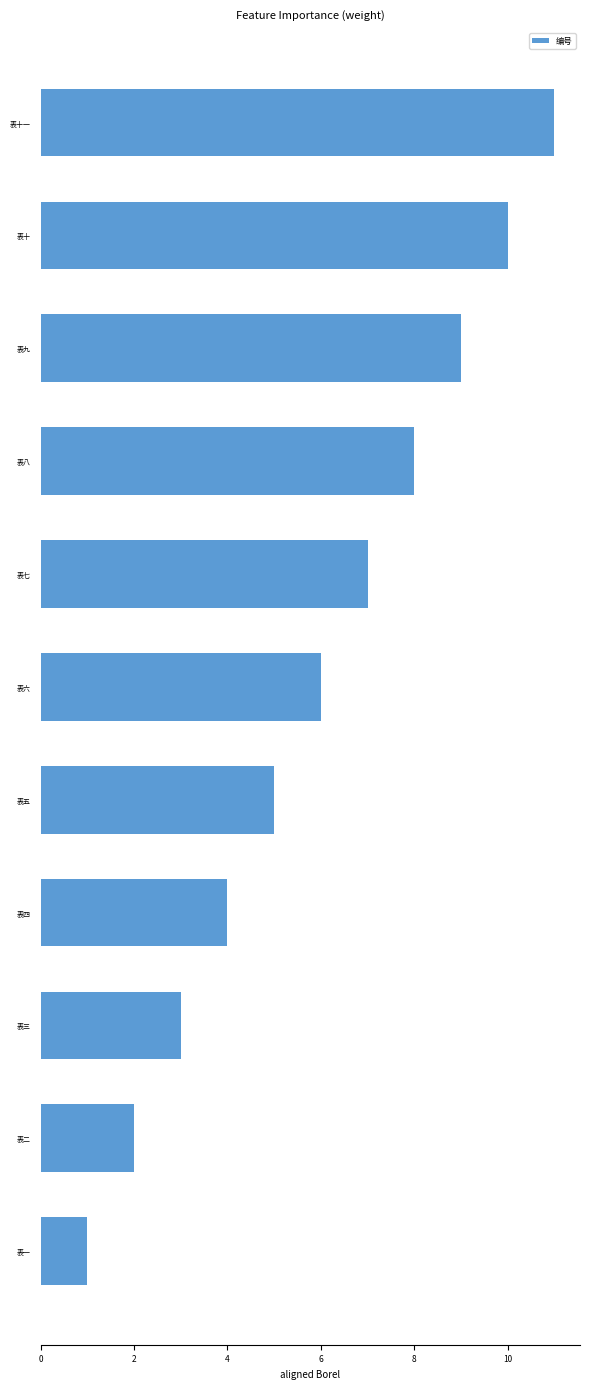

Rank the categories by value from lowest to highest.

表一, 表二, 表三, 表四, 表五, 表六, 表七, 表八, 表九, 表十, 表十一